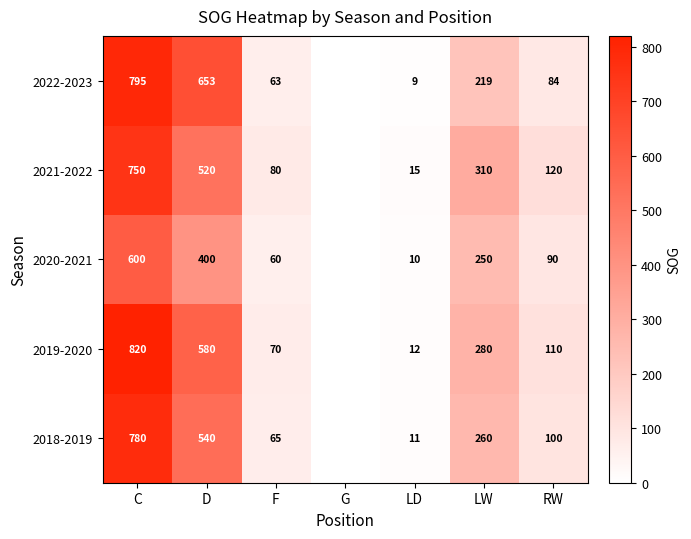

What is the greatest value displayed?

820